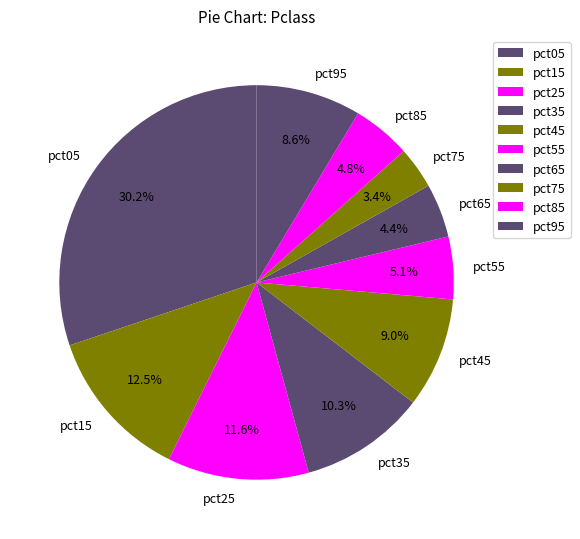

What is the ratio of the value at pct25 to the value at pct05?

0.4